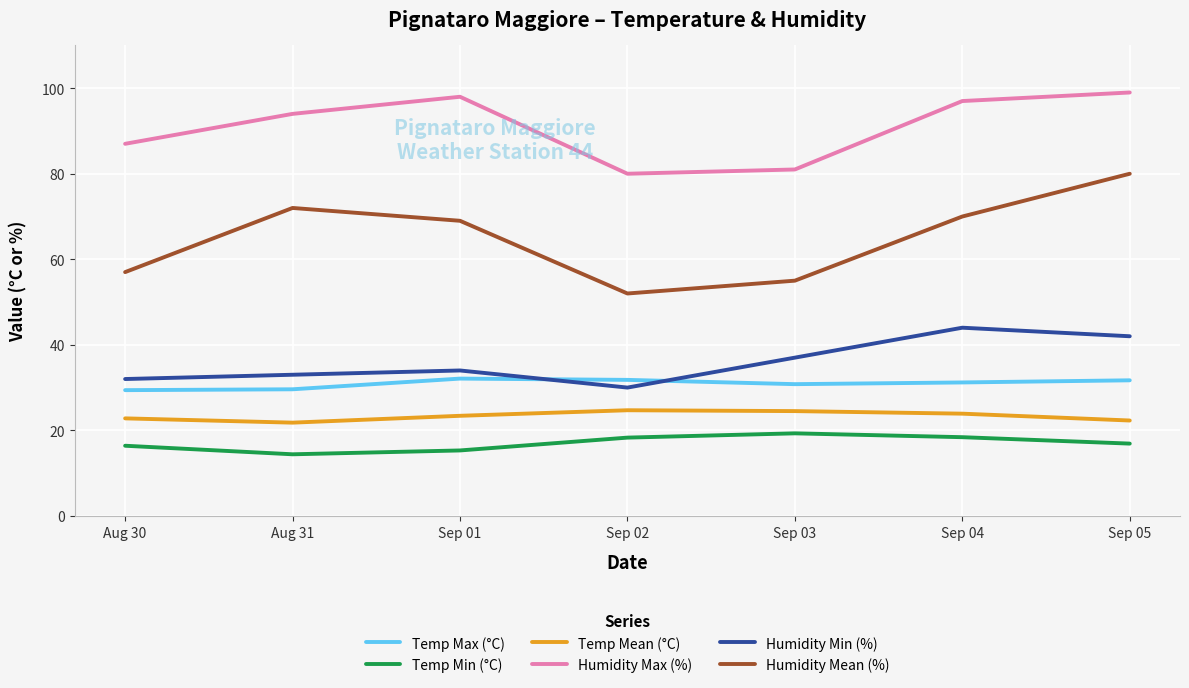

True or false: Temp Min (°C) and Humidity Max (%) cross at least once.

False